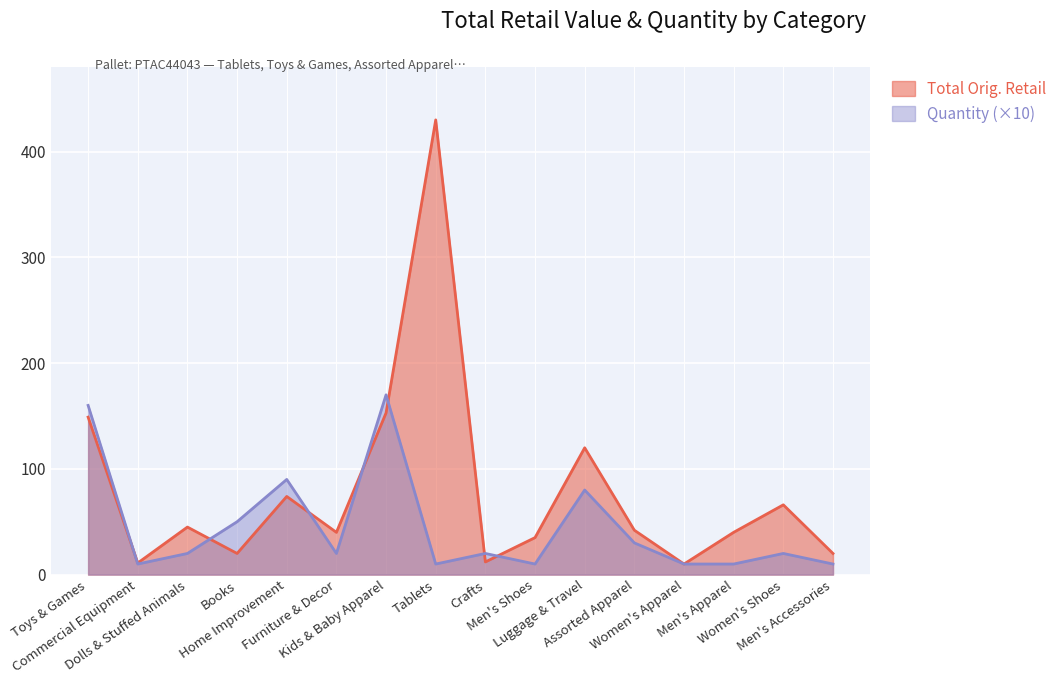

How many interior local valleys does the Total Orig. Retail series have?

5